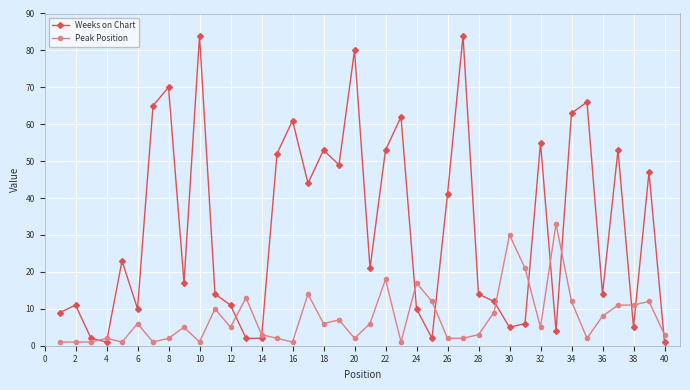

Which series has the largest total across all categories?

Weeks on Chart